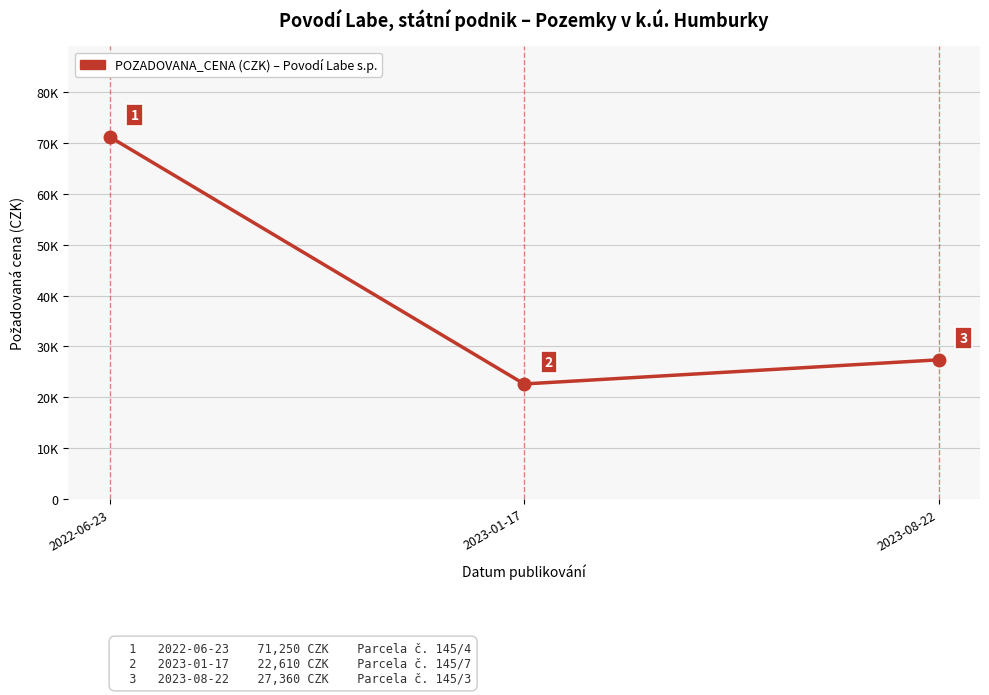

List the labels in order of value, largest first.

2022-06-23, 2023-08-22, 2023-01-17